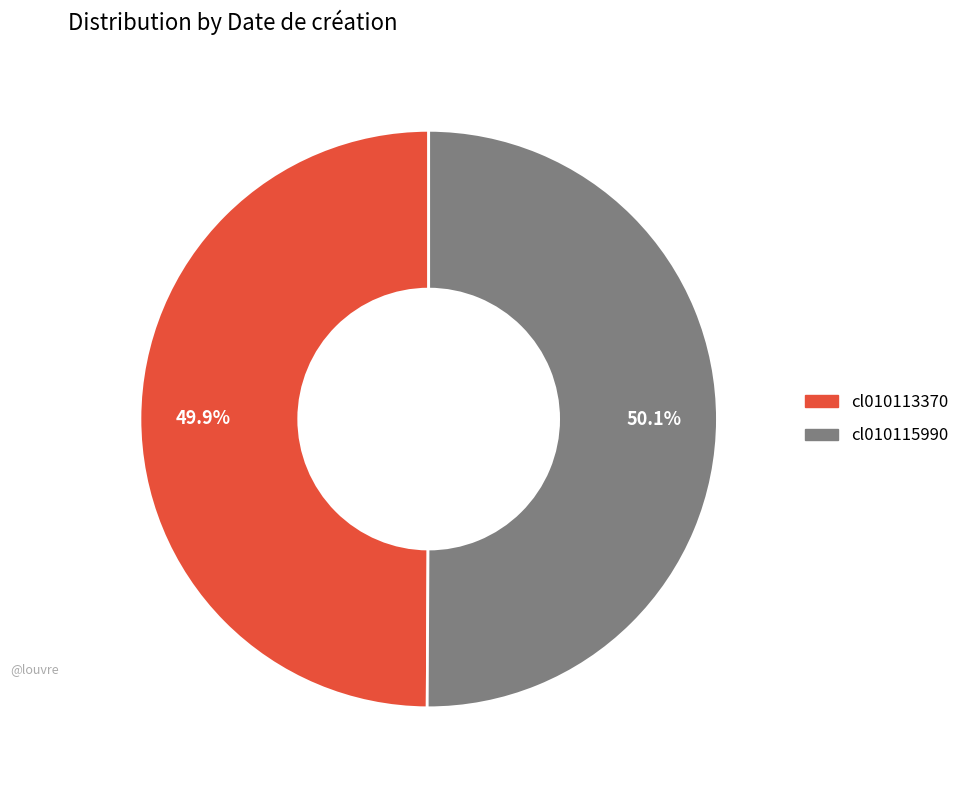

Is there any slice that represents more than half of the pie?

Yes